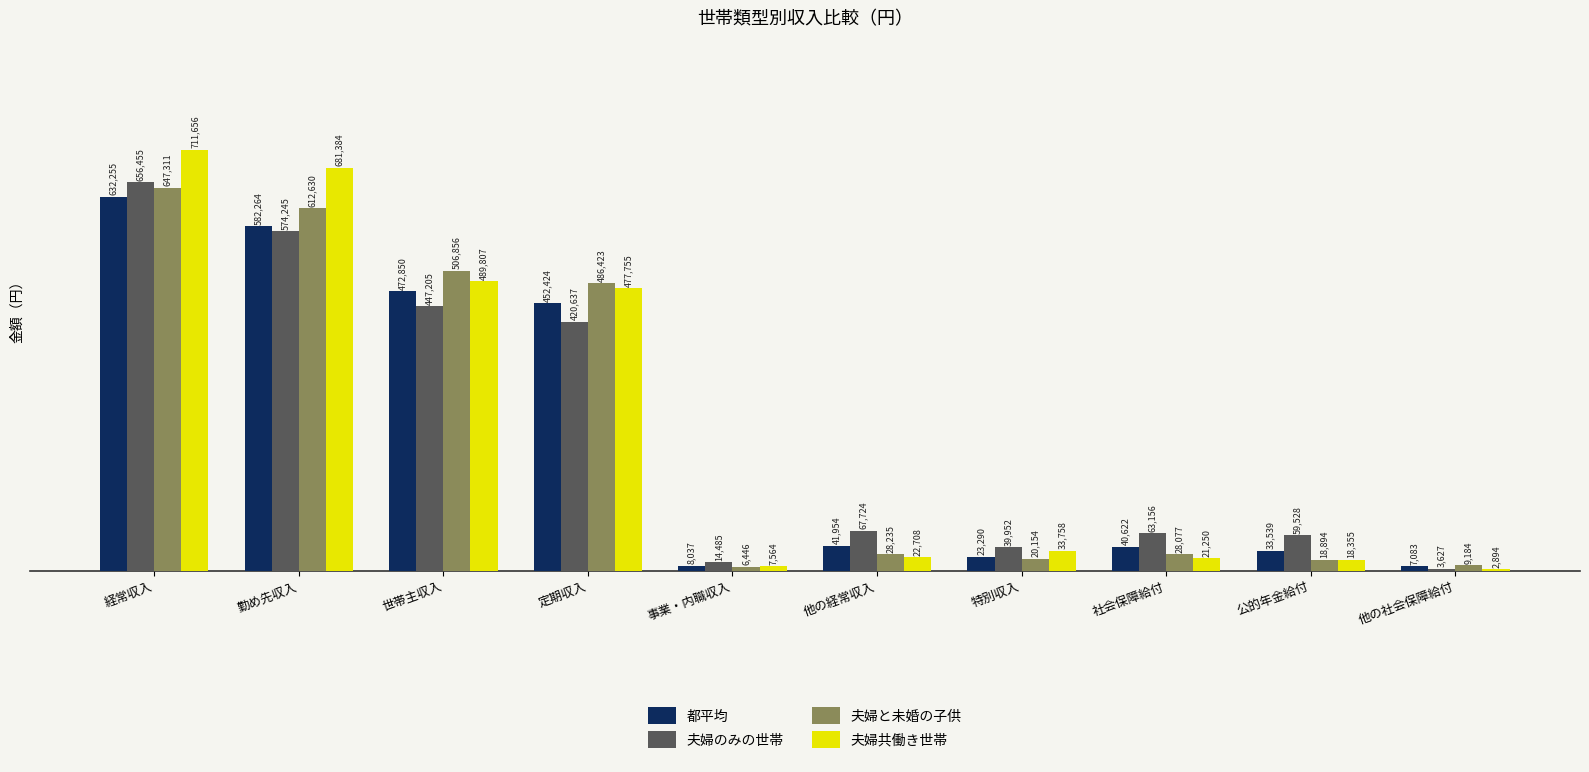

How many data points in 夫婦のみの世帯 are less than 67724?

5